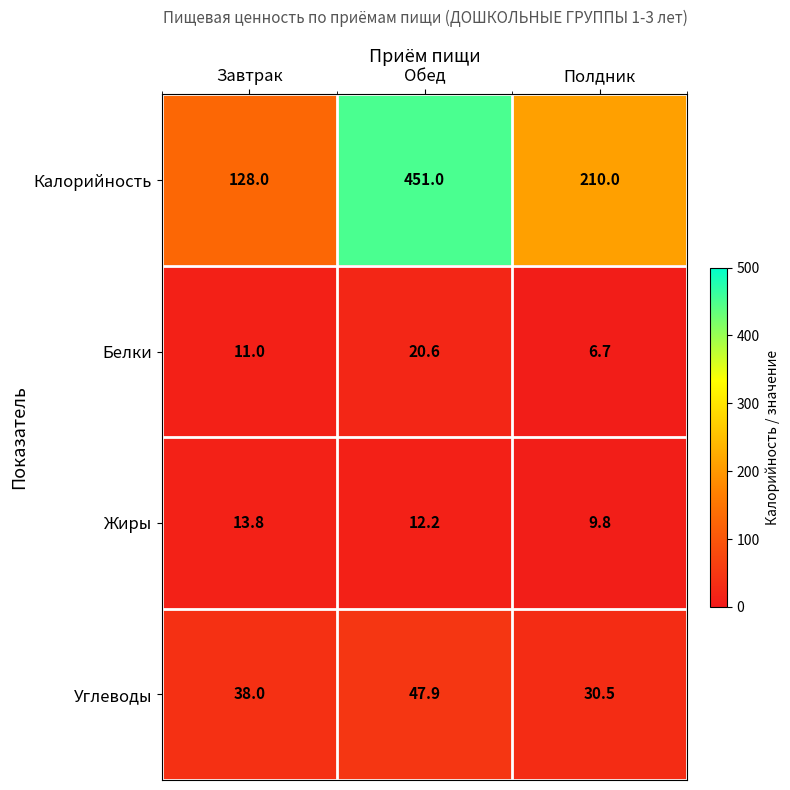

Which series has the largest total across all categories?

Калорийность